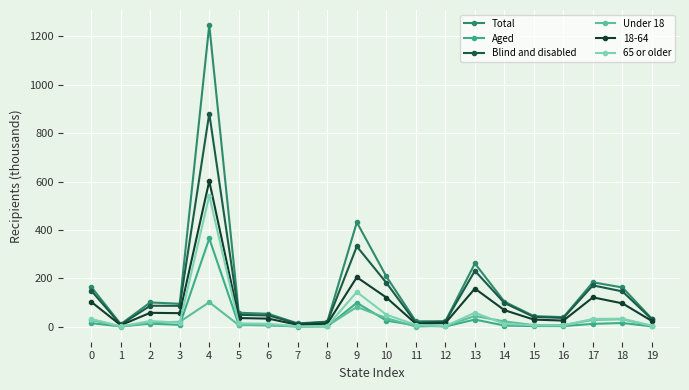

At which category is the sum across all series the highest?

4